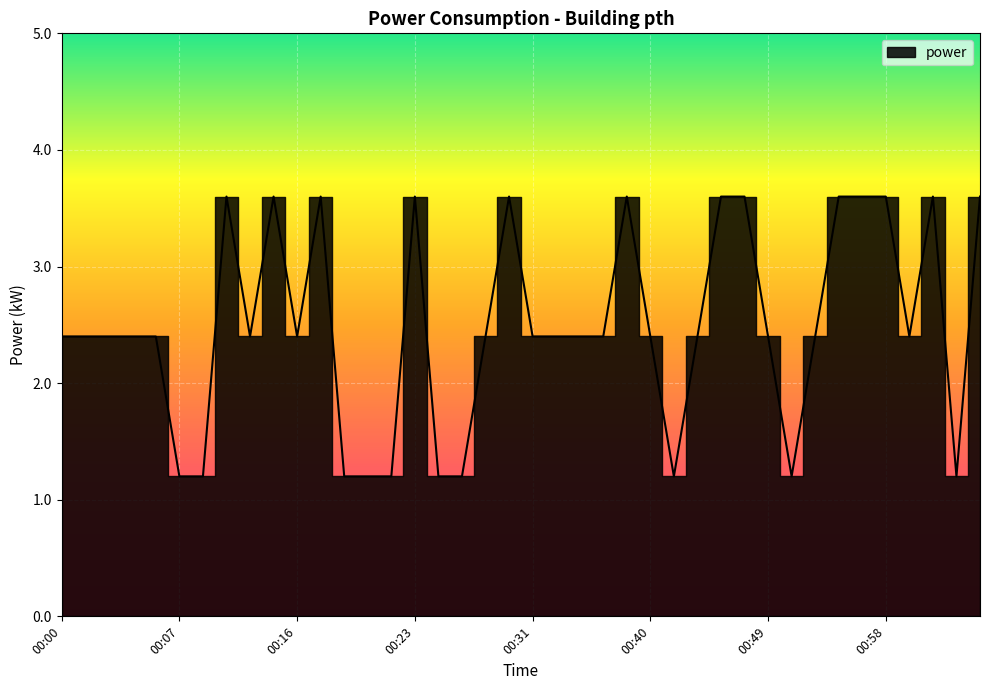

Rank the categories by value from highest to lowest.

00:10, 00:14, 00:18, 00:23, 00:29, 00:38, 00:45, 00:47, 00:54, 00:56, 00:58, 01:02, 01:05, 00:00, 00:02, 00:03, 00:05, 00:06, 00:12, 00:16, 00:27, 00:31, 00:33, 00:34, 00:36, 00:40, 00:43, 00:49, 00:52, 01:00, 00:07, 00:08, 00:19, 00:20, 00:21, 00:24, 00:25, 00:41, 00:50, 01:03